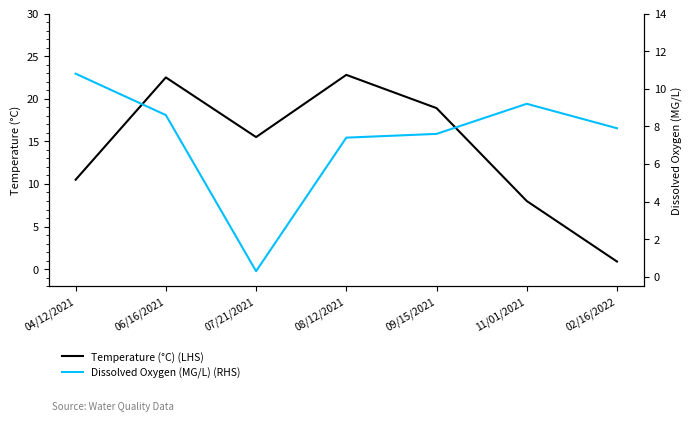

Reading left to right, list all the values displayed in this chart.

Temperature (°C) (LHS): 10.5	22.5	15.5	22.8	18.9	8.0	0.9
Dissolved Oxygen (MG/L) (RHS): 10.8	8.6	0.3	7.4	7.6	9.2	7.9